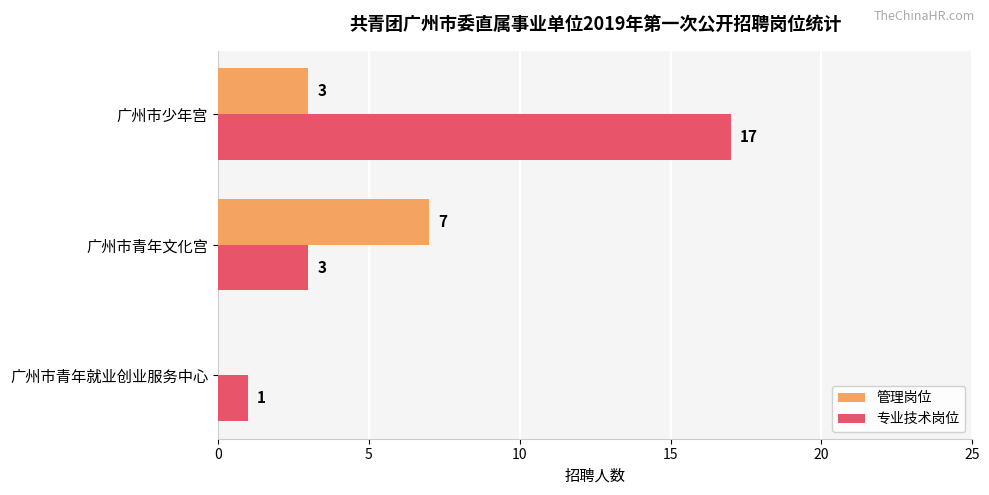

What is the sum of all 管理岗位 values?

10